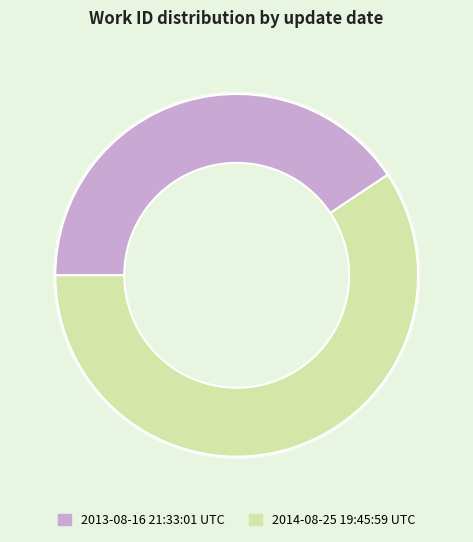

Between 2013-08-16 21:33:01 UTC and 2014-08-25 19:45:59 UTC, which is larger?

2014-08-25 19:45:59 UTC